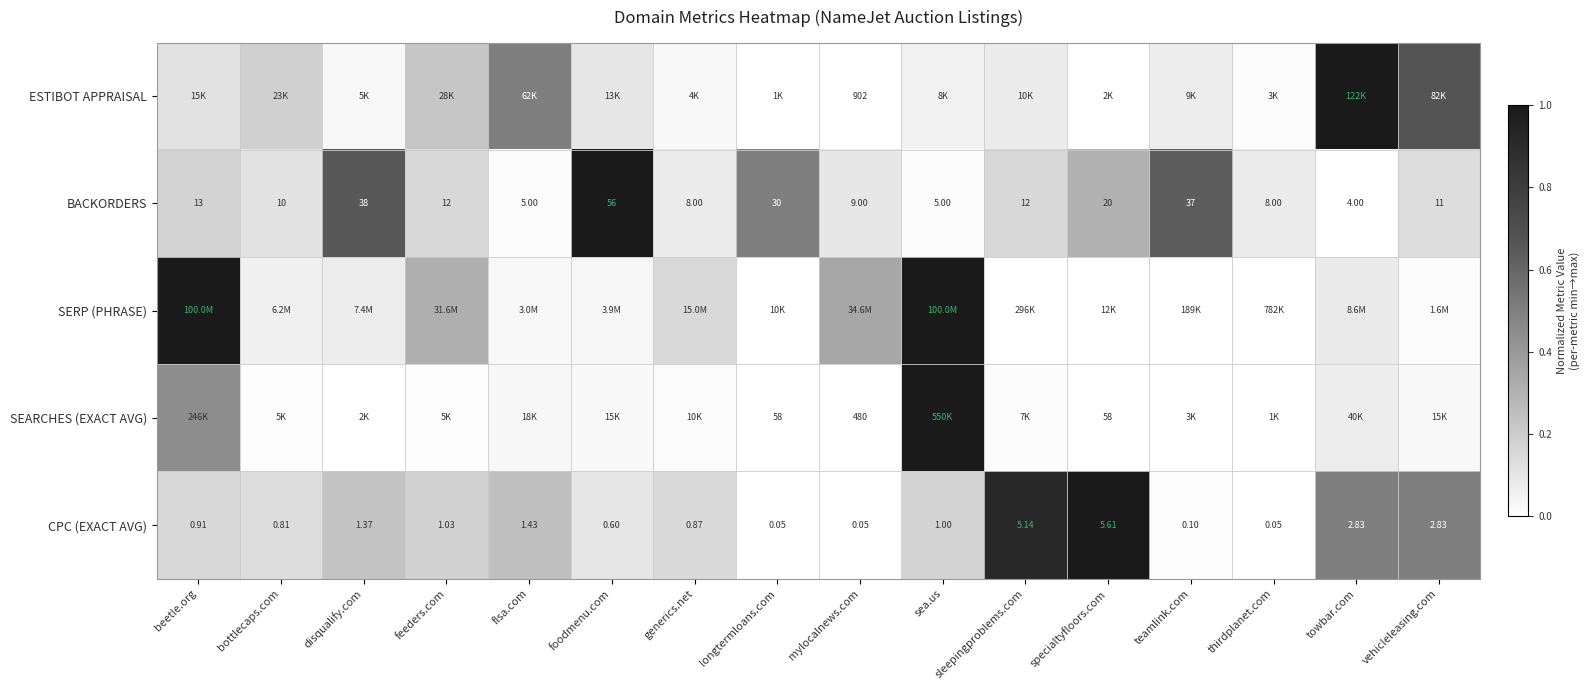

Which category has the highest value in the BACKORDERS series?

foodmenu.com